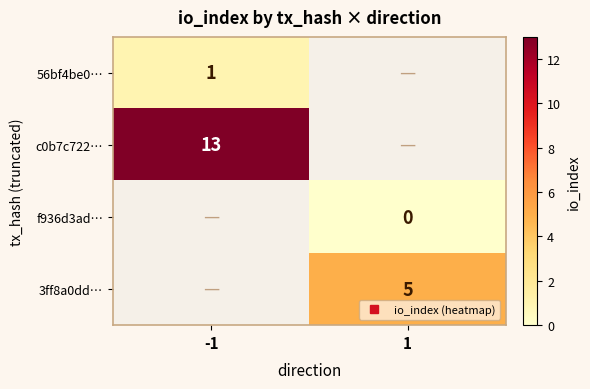

What value does the c0b7c722… series have at -1?

13.0